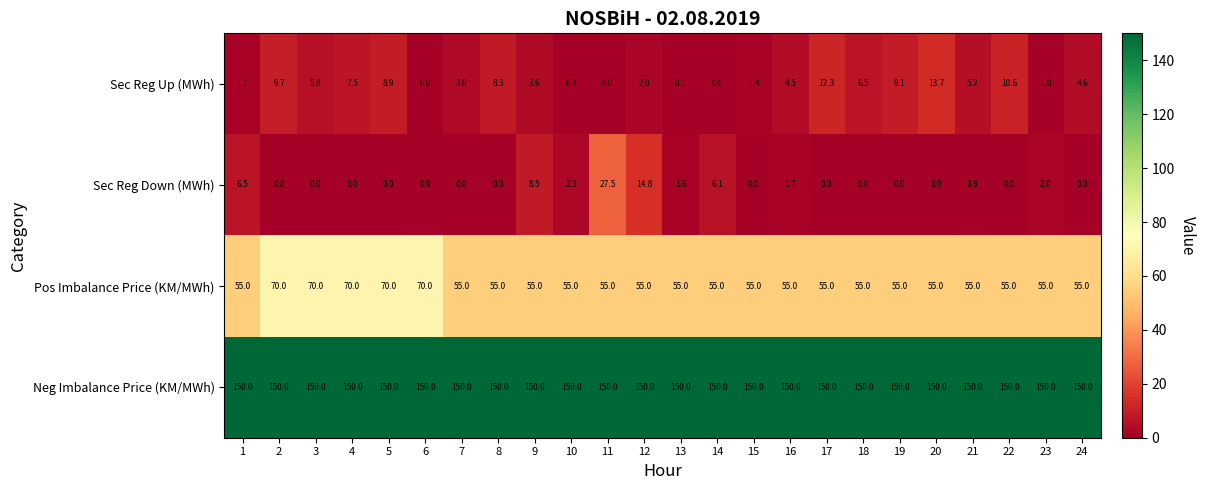

What is the highest value of the Sec Reg Down (MWh) series?

27.5